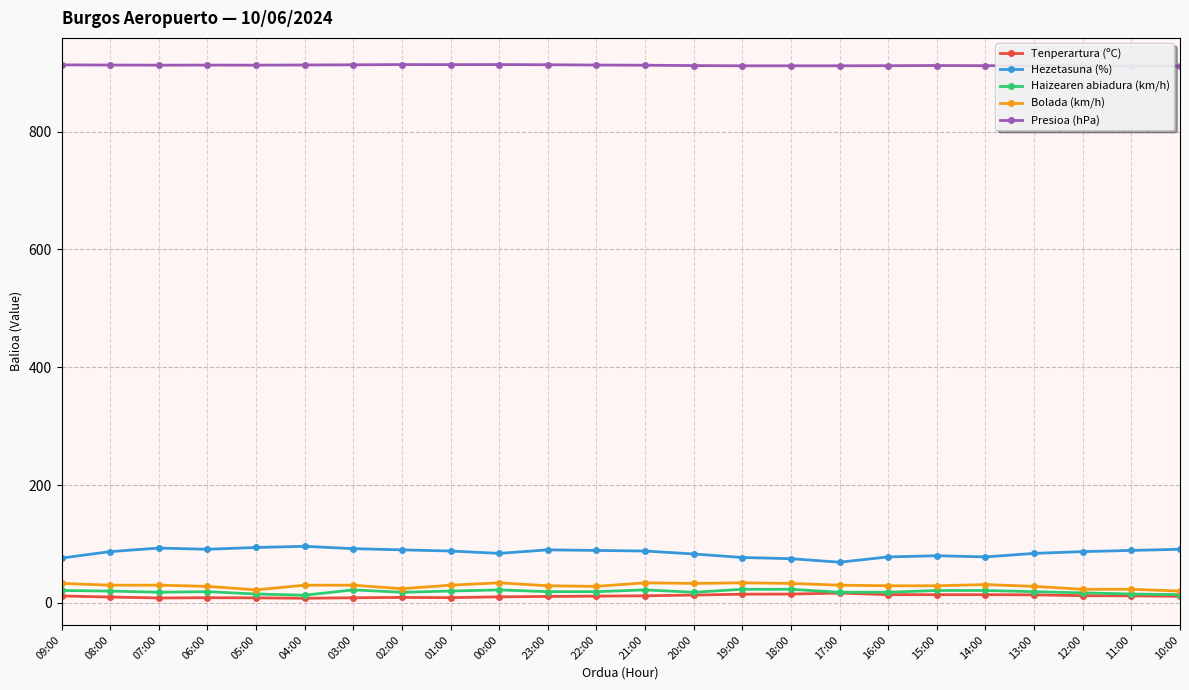

How many values in the Hezetasuna (%) series are below 88?

12